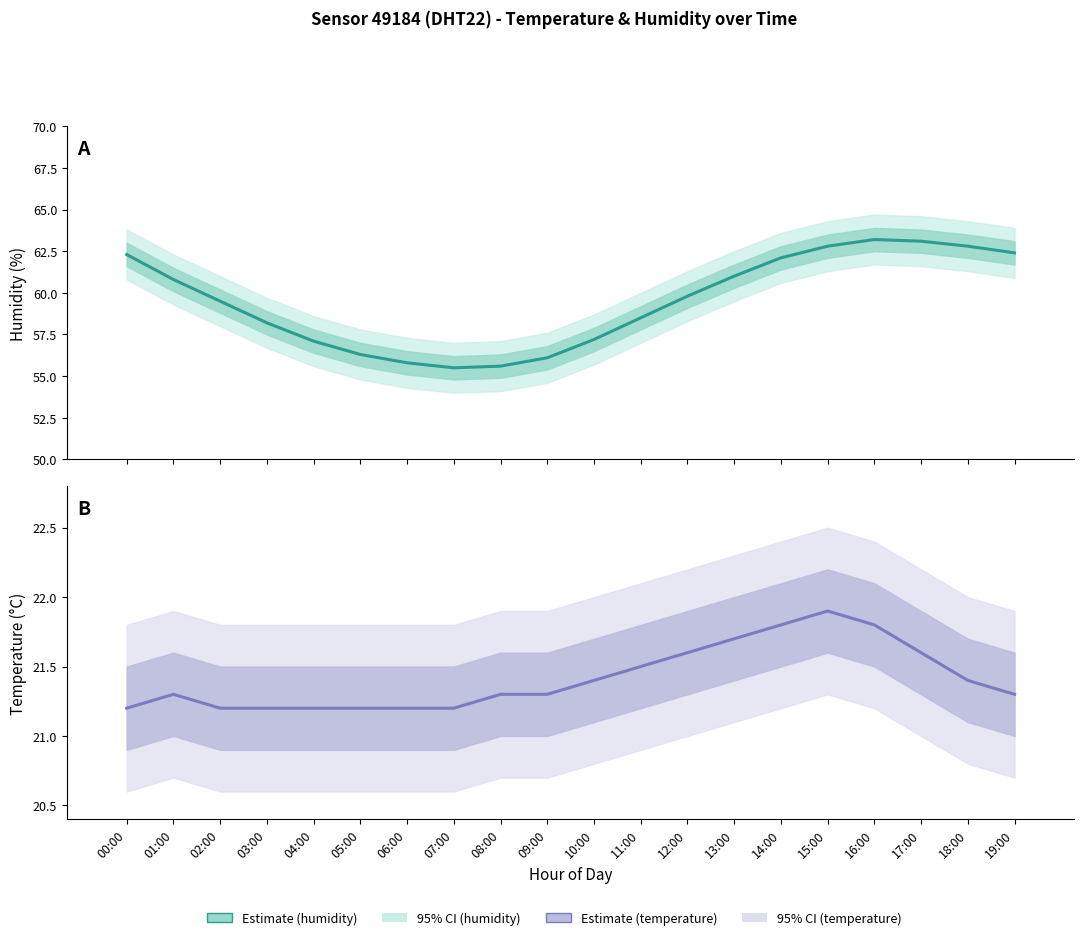

Reading right to left, extract all data points from this chart.

Estimate: 19:00=62.4	18:00=62.8	17:00=63.1	16:00=63.2	15:00=62.8	14:00=62.1	13:00=61.0	12:00=59.8	11:00=58.5	10:00=57.2	09:00=56.1	08:00=55.6	07:00=55.5	06:00=55.8	05:00=56.3	04:00=57.1	03:00=58.2	02:00=59.5	01:00=60.8	00:00=62.3
Forecast: 19:00=21.3	18:00=21.4	17:00=21.6	16:00=21.8	15:00=21.9	14:00=21.8	13:00=21.7	12:00=21.6	11:00=21.5	10:00=21.4	09:00=21.3	08:00=21.3	07:00=21.2	06:00=21.2	05:00=21.2	04:00=21.2	03:00=21.2	02:00=21.2	01:00=21.3	00:00=21.2